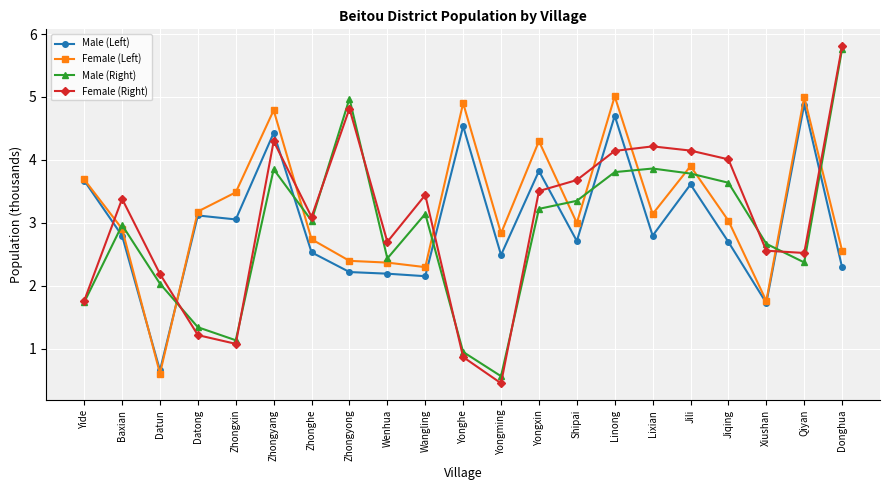

Which category has the lowest value across all series?

Yongming